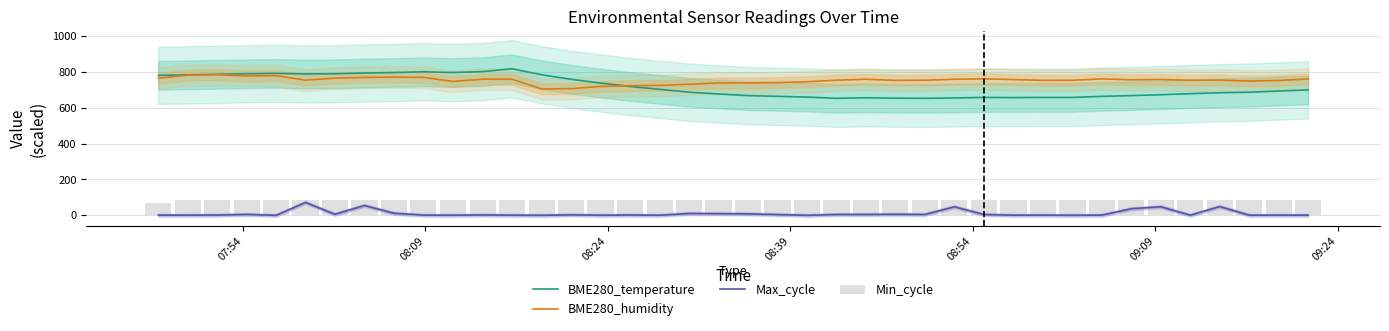

What is the maximum value for BME280_humidity?

784.5